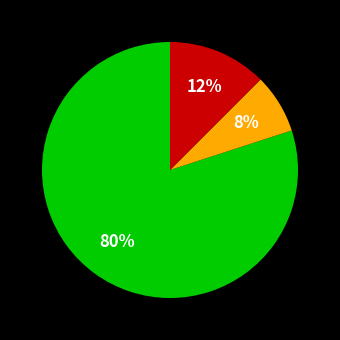

To the nearest percent, what is the average slice percentage?

33%